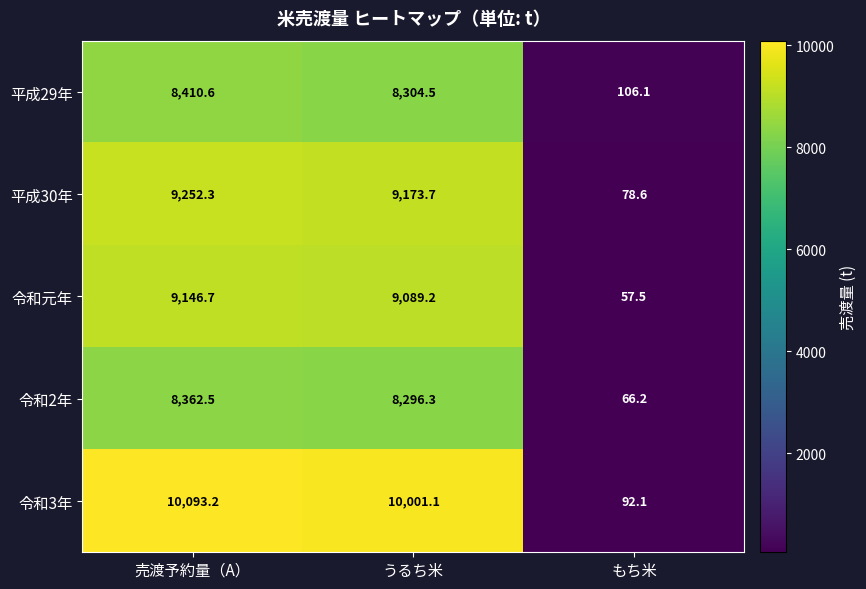

Reading left to right, list all the values displayed in this chart.

平成29年: 8410.6	8304.5	106.1
平成30年: 9252.3	9173.7	78.6
令和元年: 9146.7	9089.2	57.5
令和2年: 8362.5	8296.3	66.2
令和3年: 10093.2	10001.1	92.1